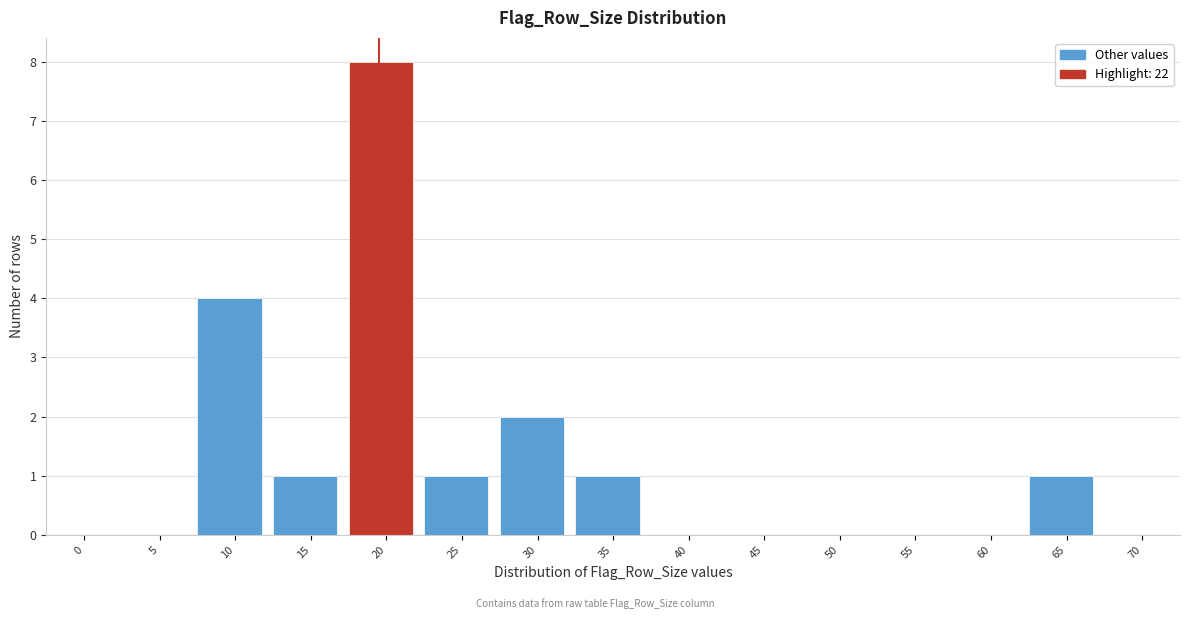

What is the sum of the values at 10 and 55?

4